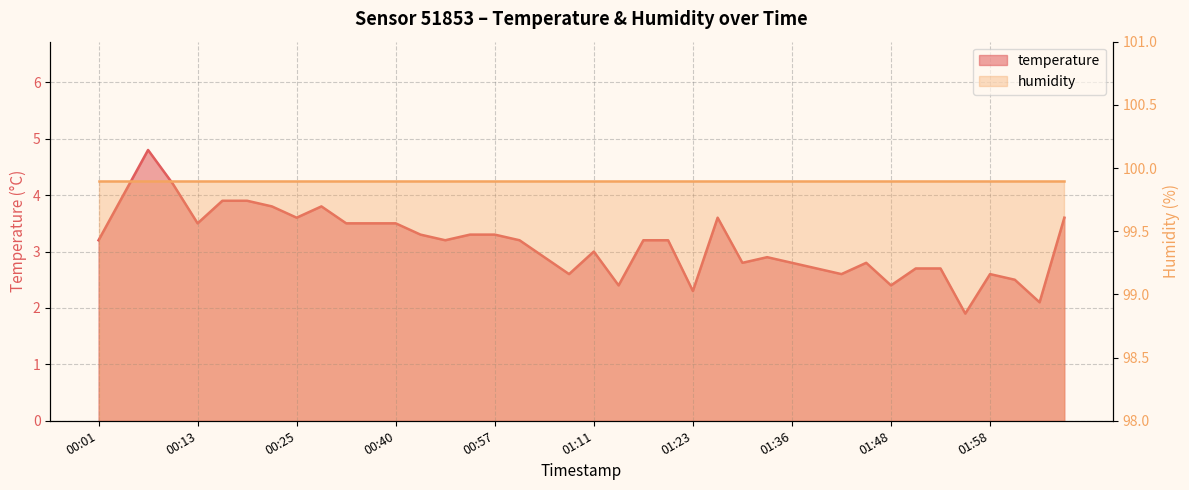

Count the number of values greater than 3.

22